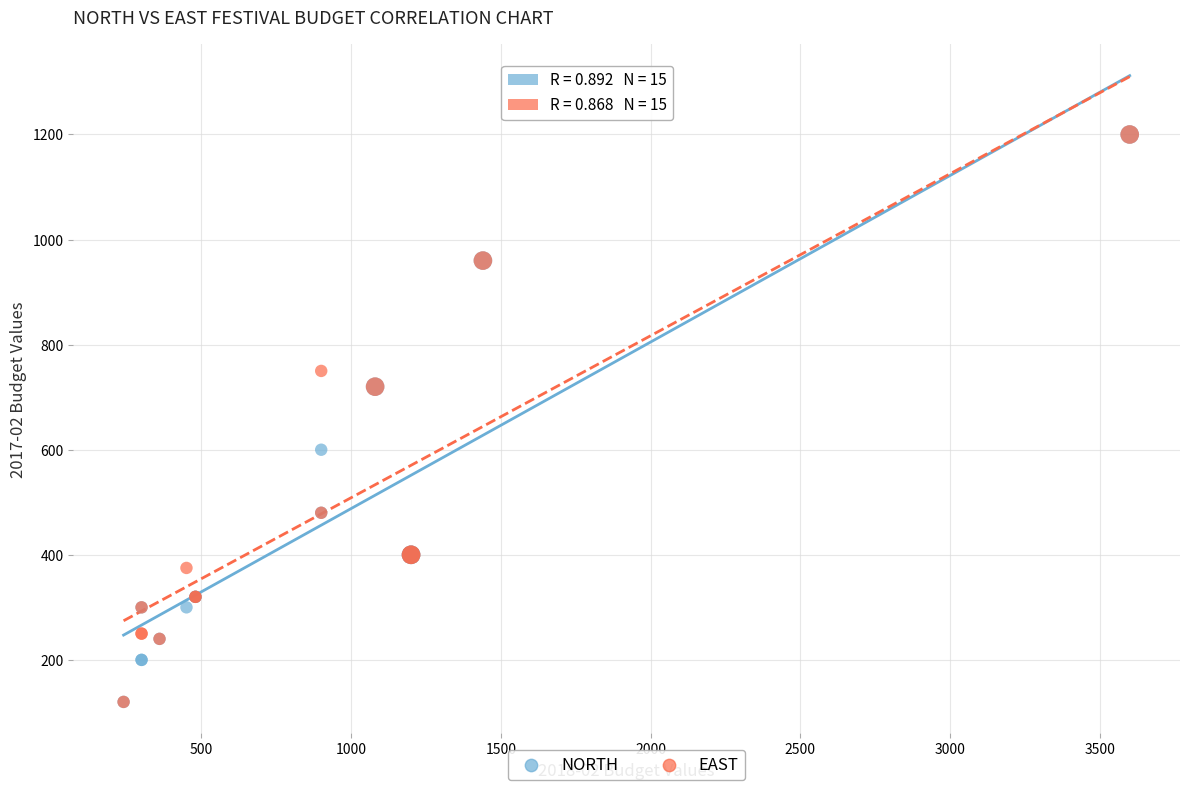

What are all the series names shown in the legend?

NORTH, EAST